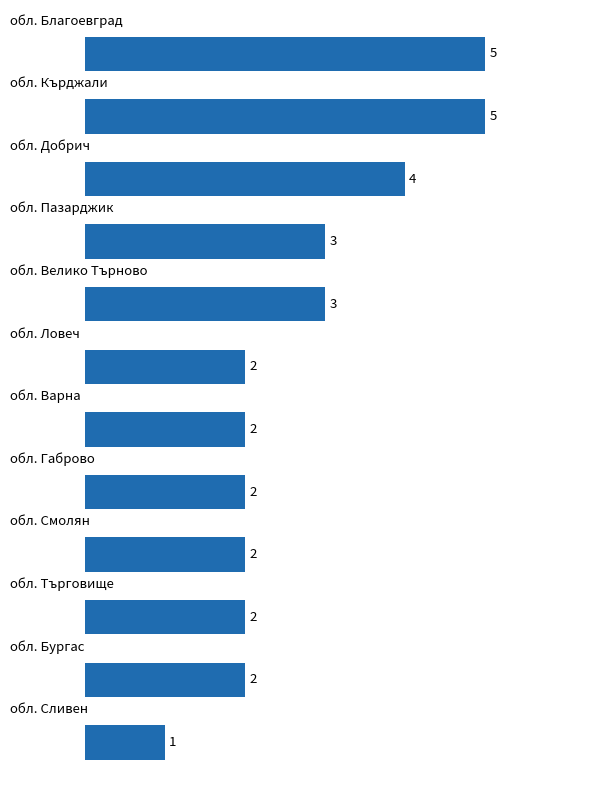

What is the greatest value displayed?

5